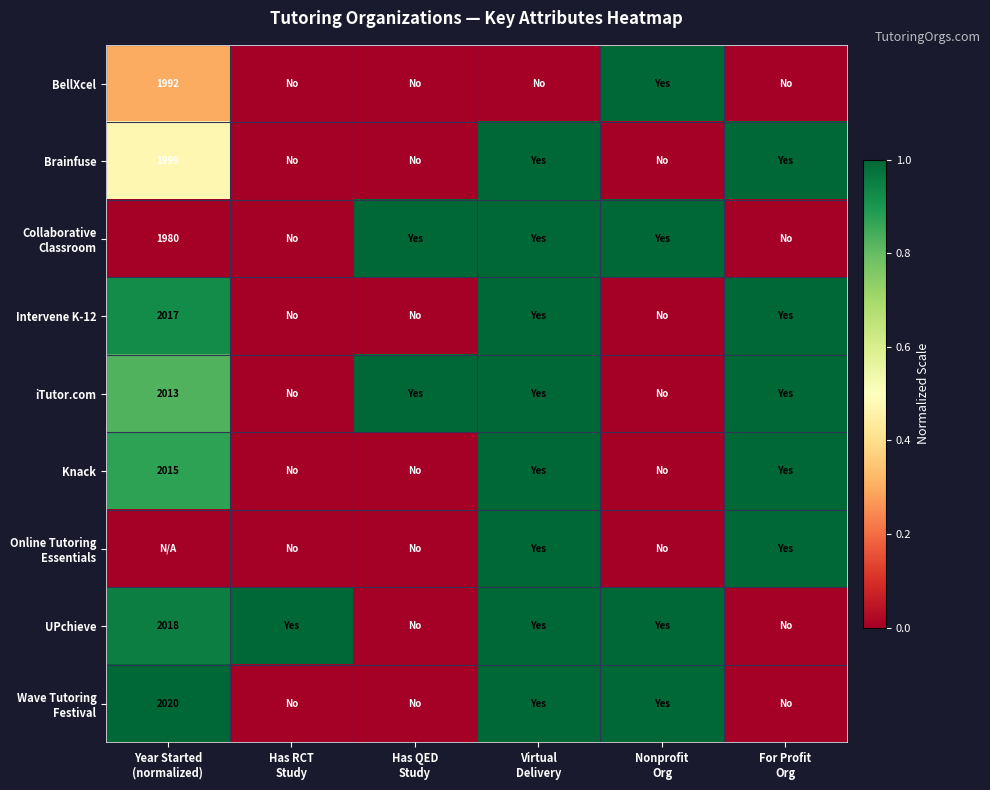

Which series has the largest range (max minus min)?

BellXcel